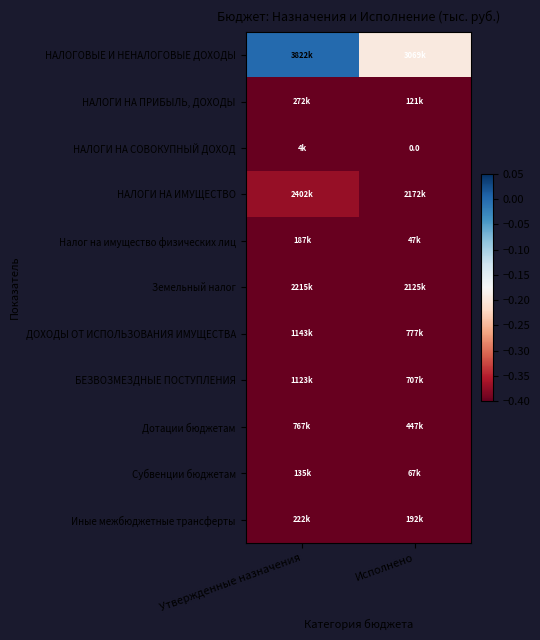

Which series has the largest range (max minus min)?

НАЛОГОВЫЕ И НЕНАЛОГОВЫЕ ДОХОДЫ